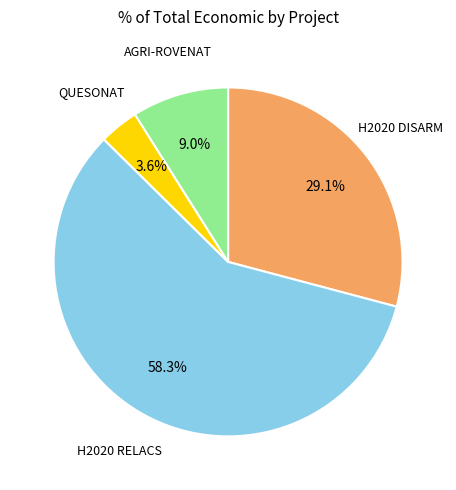

Is there a majority slice in this chart?

Yes